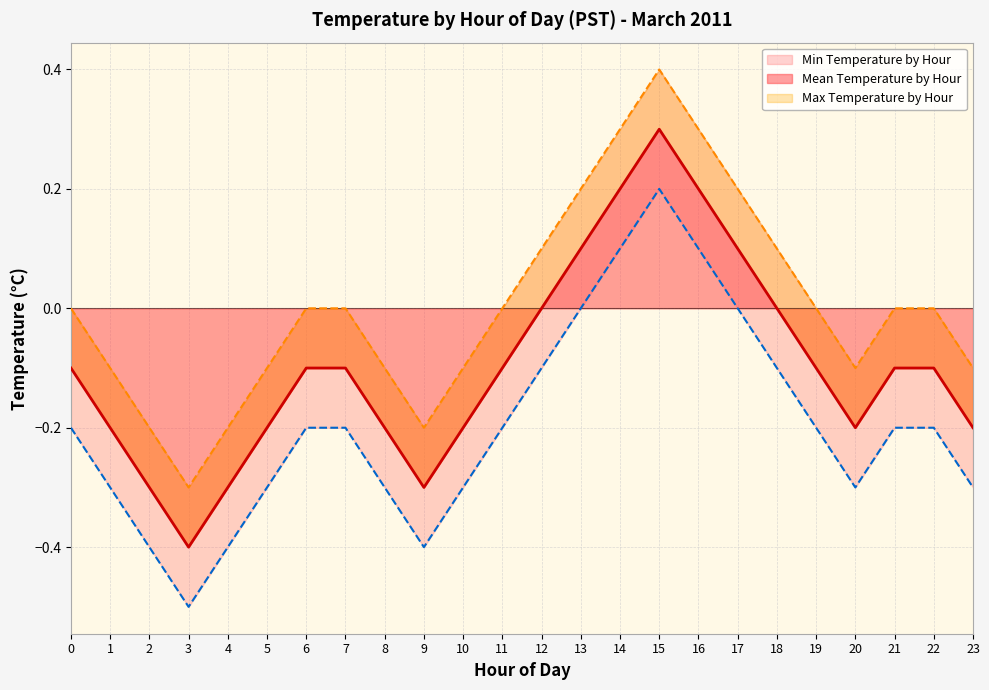

The value of Mean Temperature by Hour at 3 is -0.4. True or false?

True